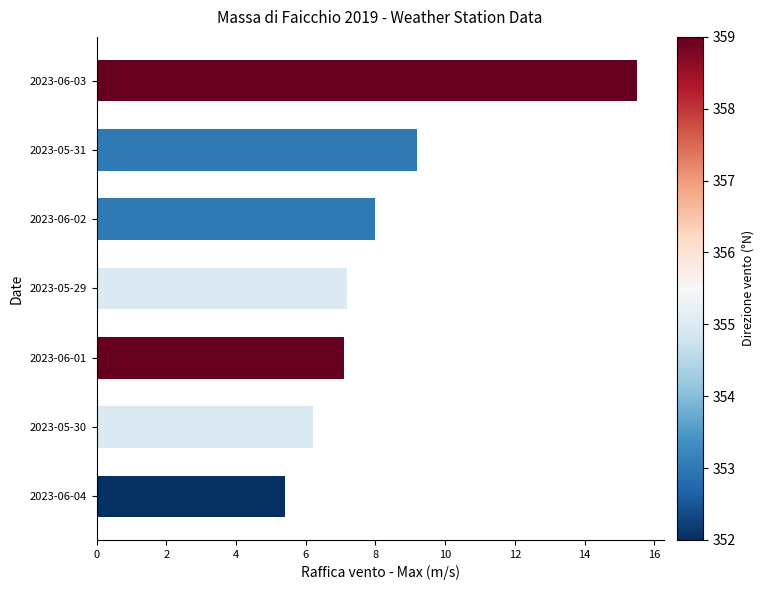

How many distinct data groups are displayed?

1